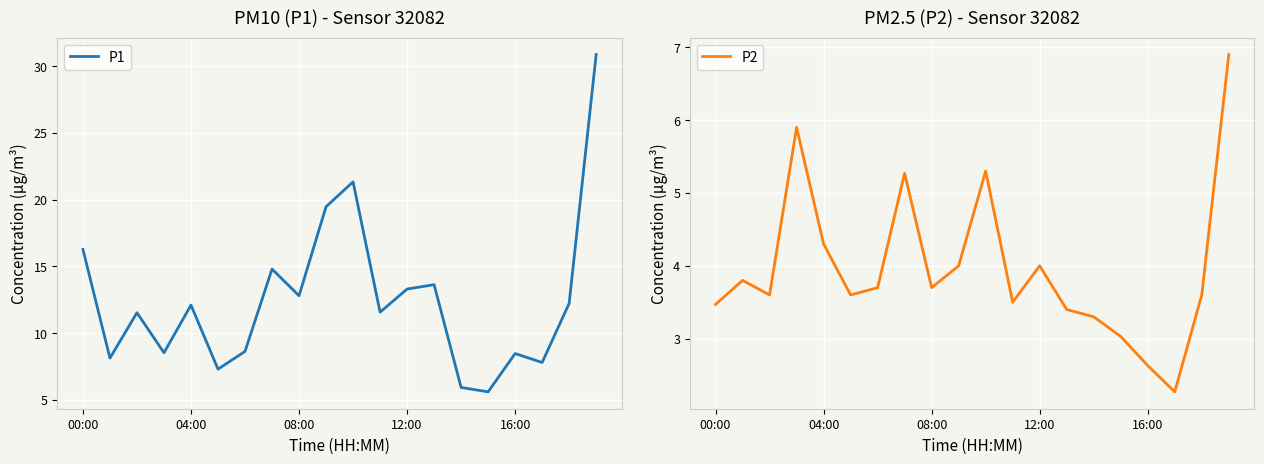

How many series are shown in this chart?

2